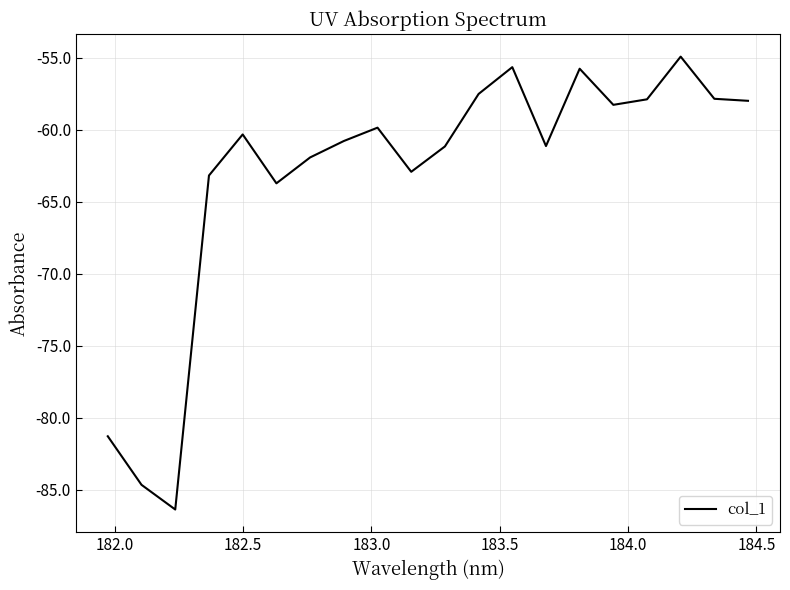

What is the difference between the maximum and minimum values?

31.4